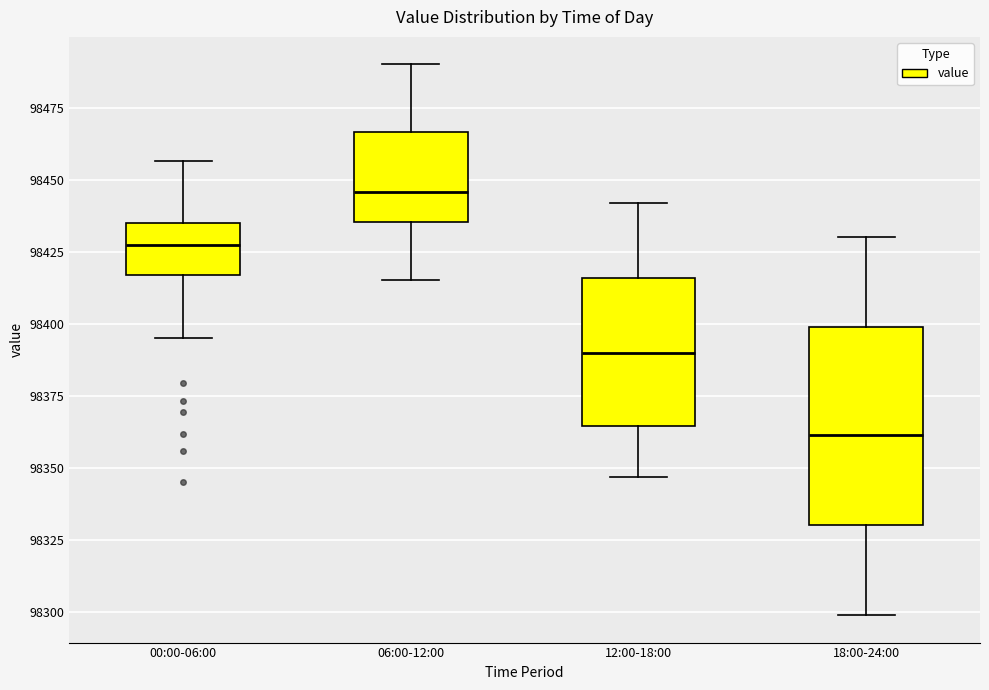

Which box has the lowest median line?

18:00-24:00